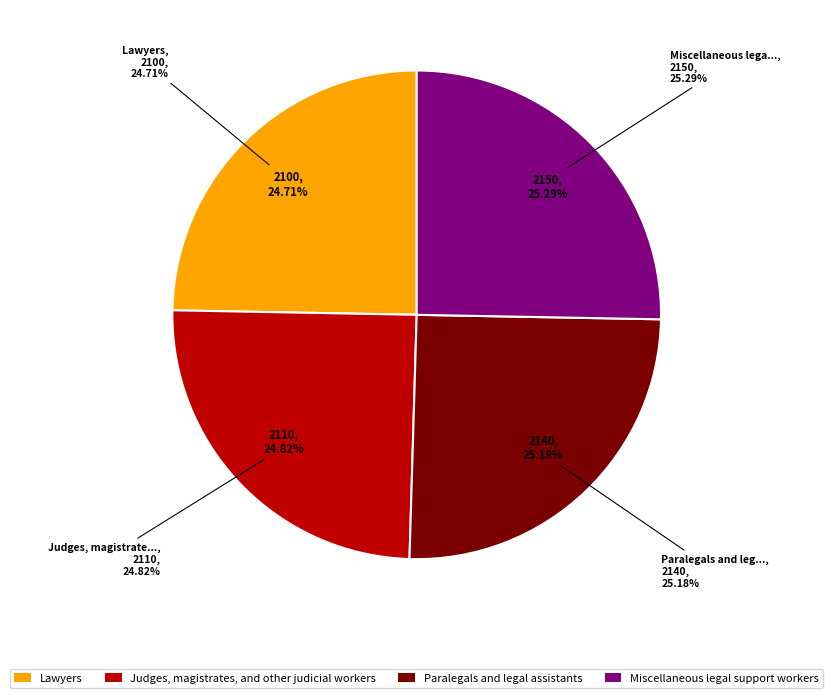

Is the sum of Paralegals and legal assistants and Judges, magistrates, and other judicial workers greater than half?

No